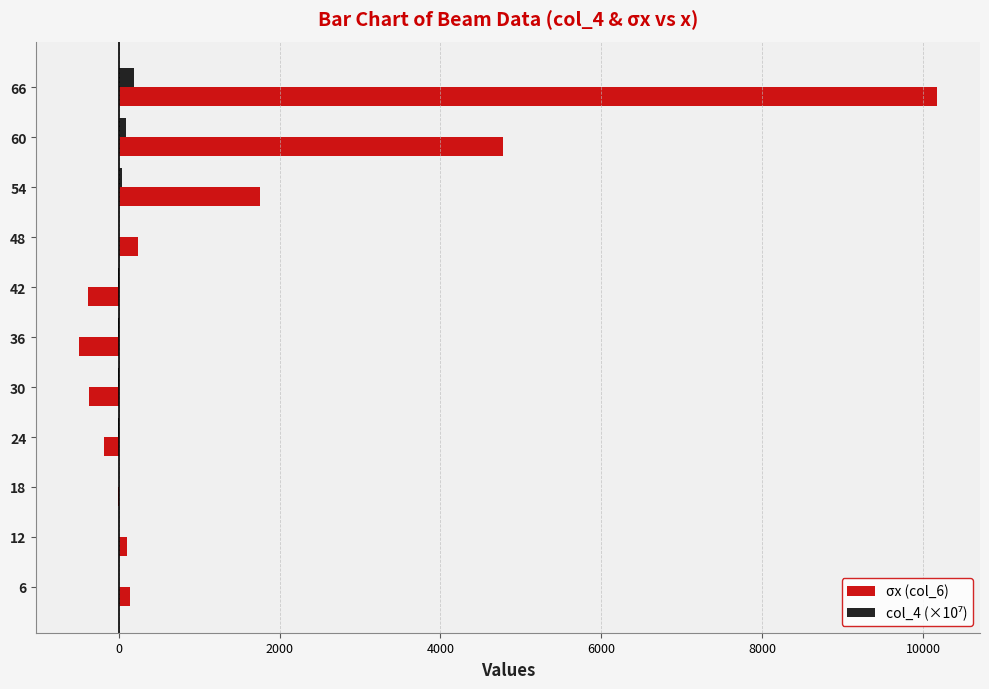

At which category is the sum across all series the highest?

66